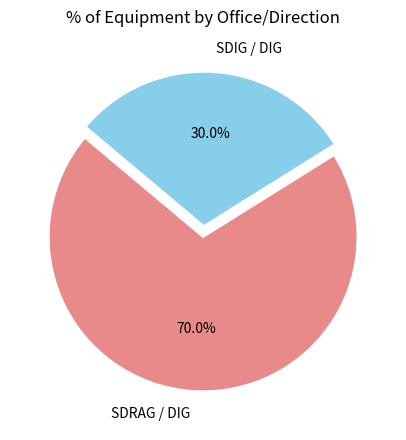

Rank the categories by value from highest to lowest.

SDRAG / DIG, SDIG / DIG